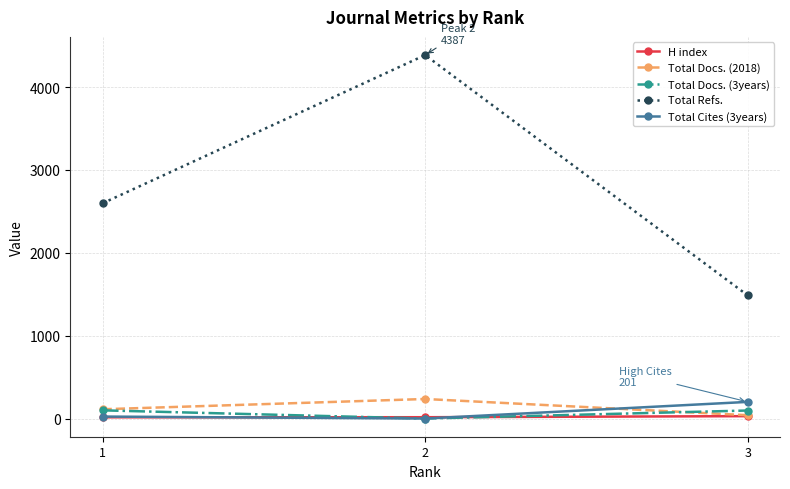

Which series has the largest total across all categories?

Total Refs.